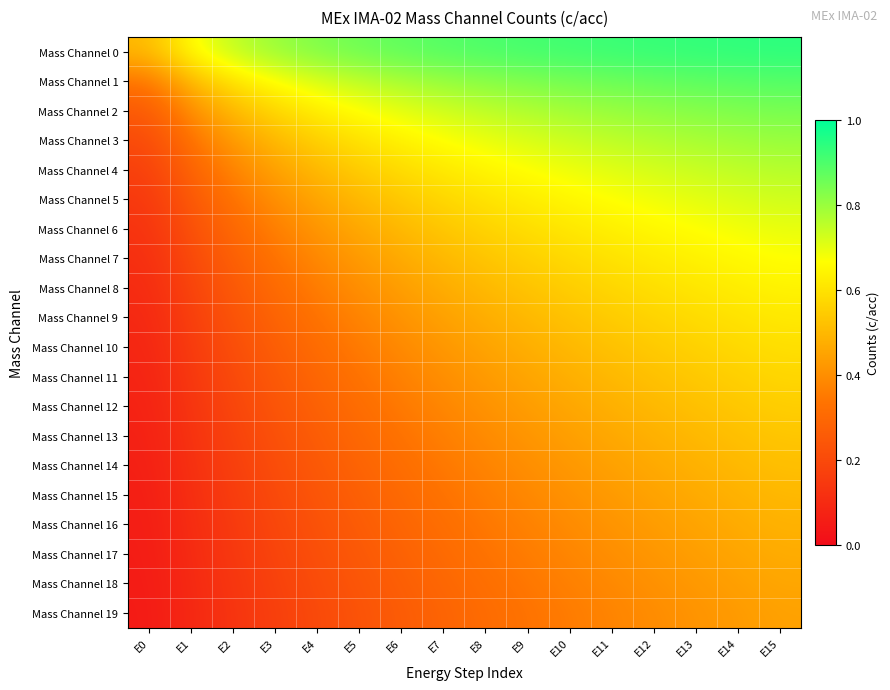

At which category is the sum across all series the highest?

E15